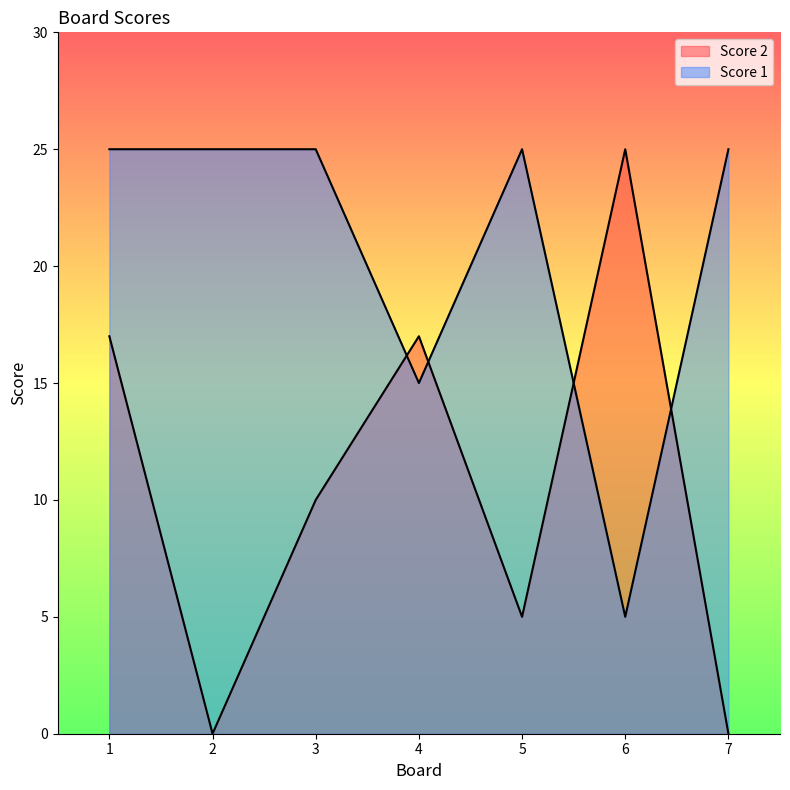

At which category does Score 1 reach its first local valley?

4